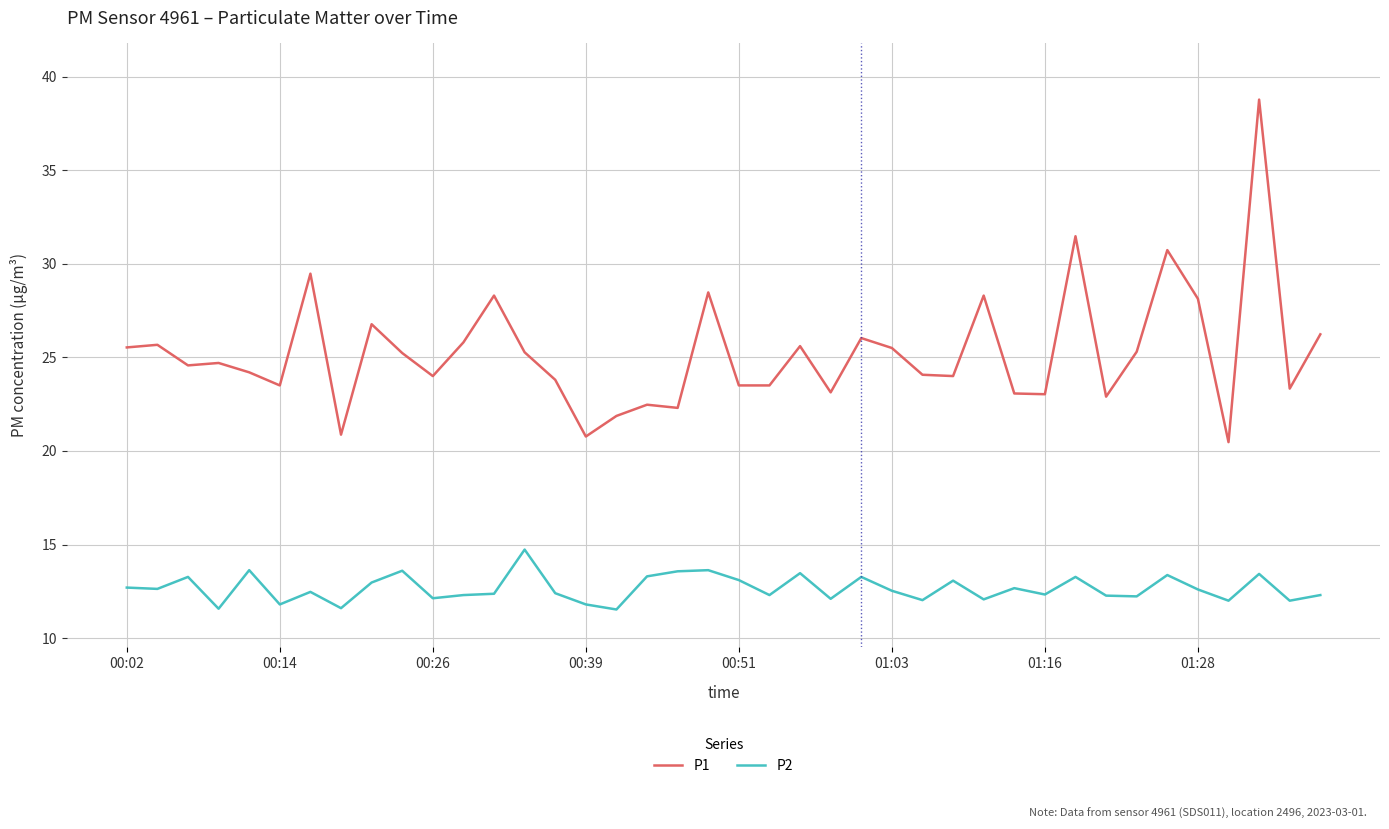

List the series in order of their peak value, highest first.

P1, P2